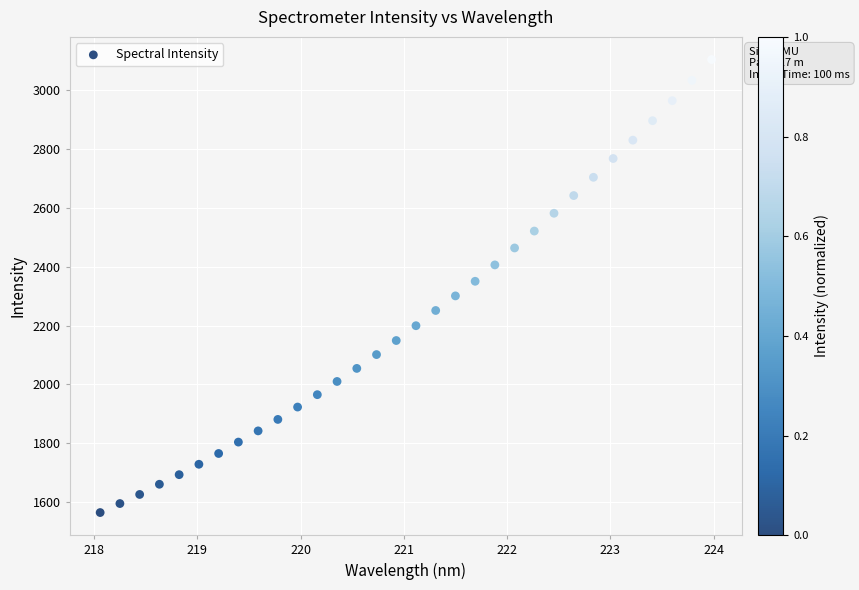

What is the range of X values (max minus min)?

5.9